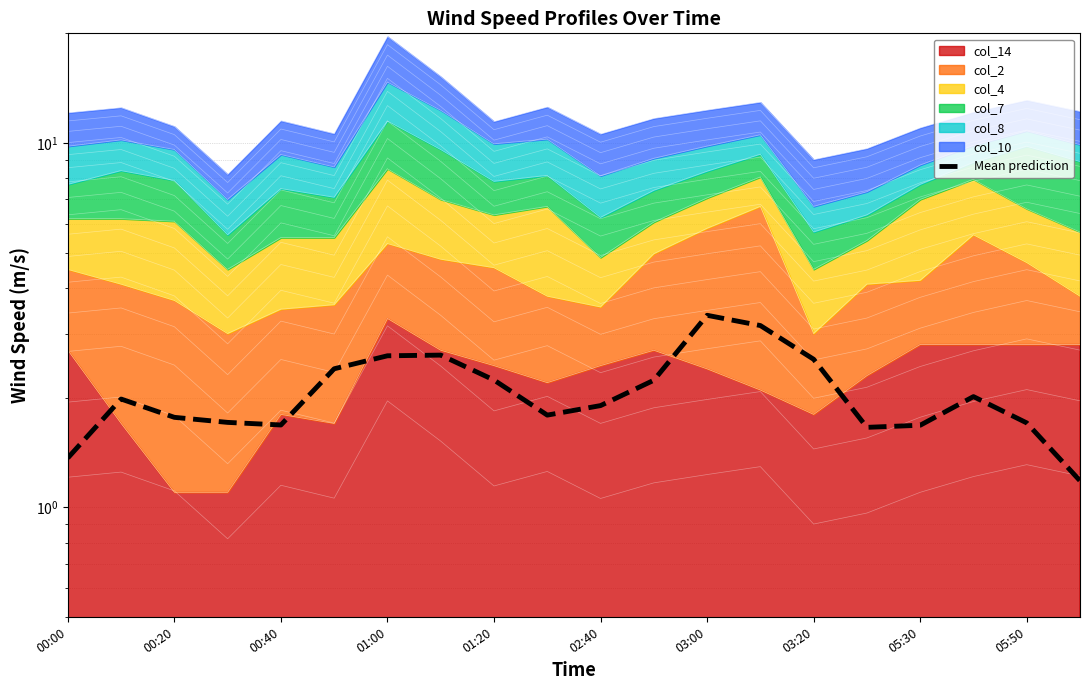

What position from the left is 05:50?

10